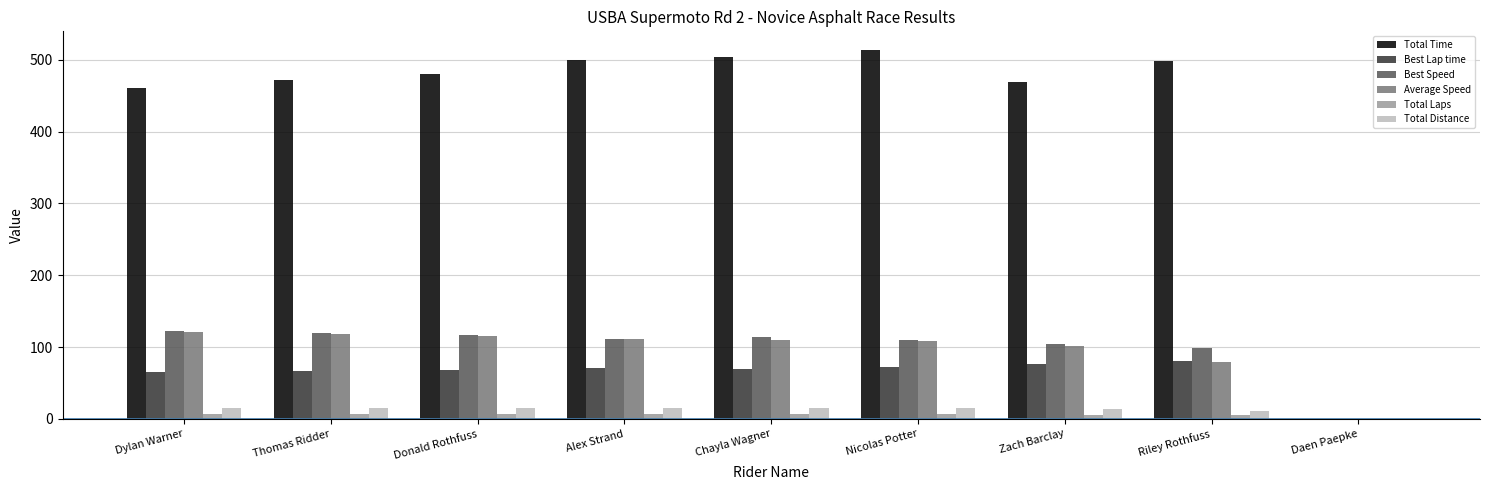

How many data points does each series have?

9